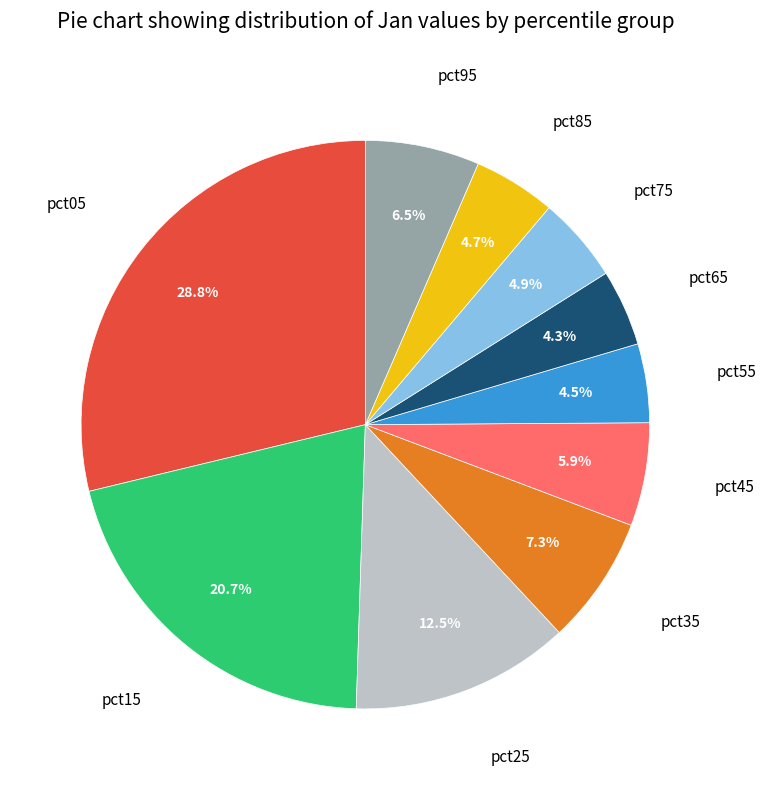

To the nearest percent, what is the difference between the largest and smallest slice percentages?

24%